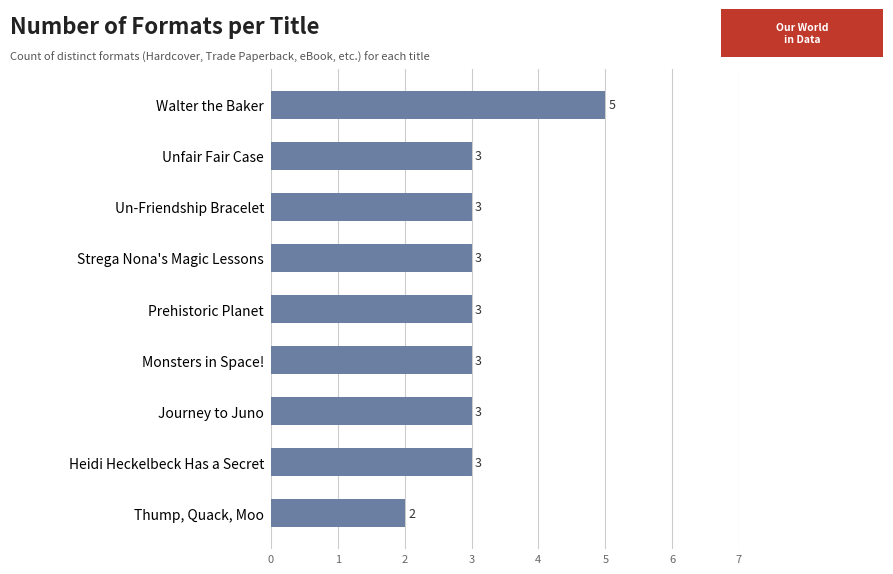

The value at Journey to Juno is 4. True or false?

False